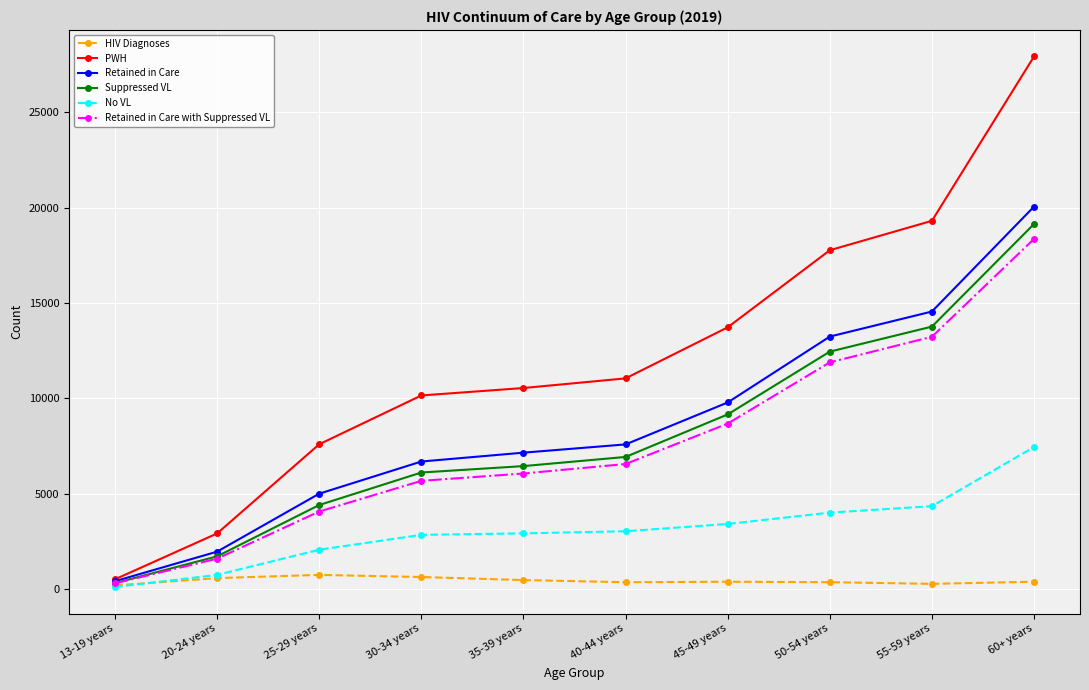

Which series has the largest total across all categories?

PWH